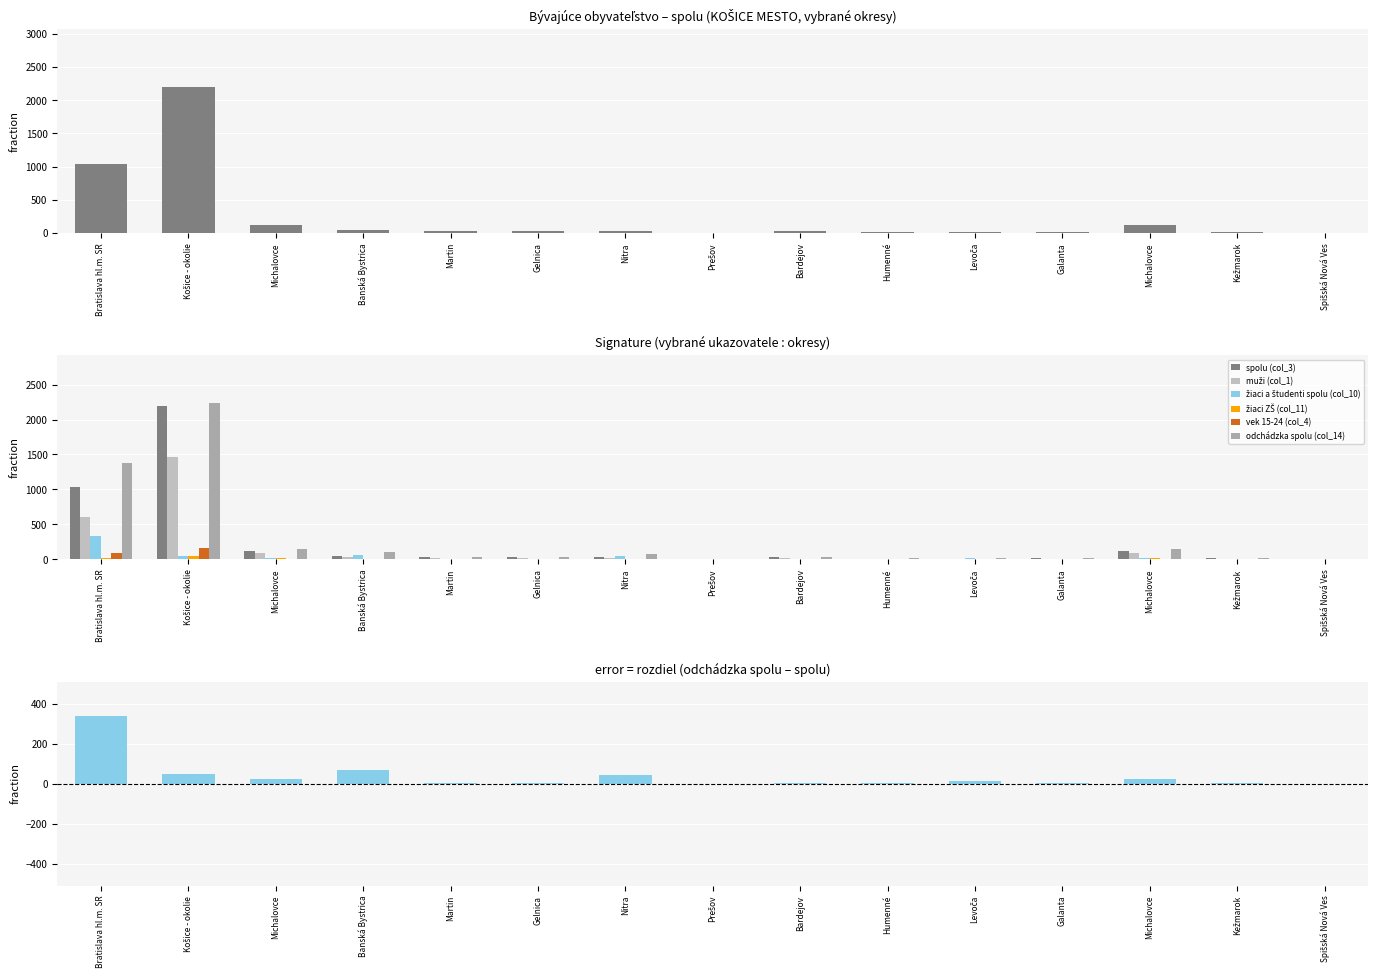

Rank the series by their maximum value, from lowest to highest.

žiaci ZŠ (col_11), vek 15-24 (col_4), žiaci a študenti spolu (col_10), muži (col_1), spolu (col_3), odchádzka spolu (col_14)